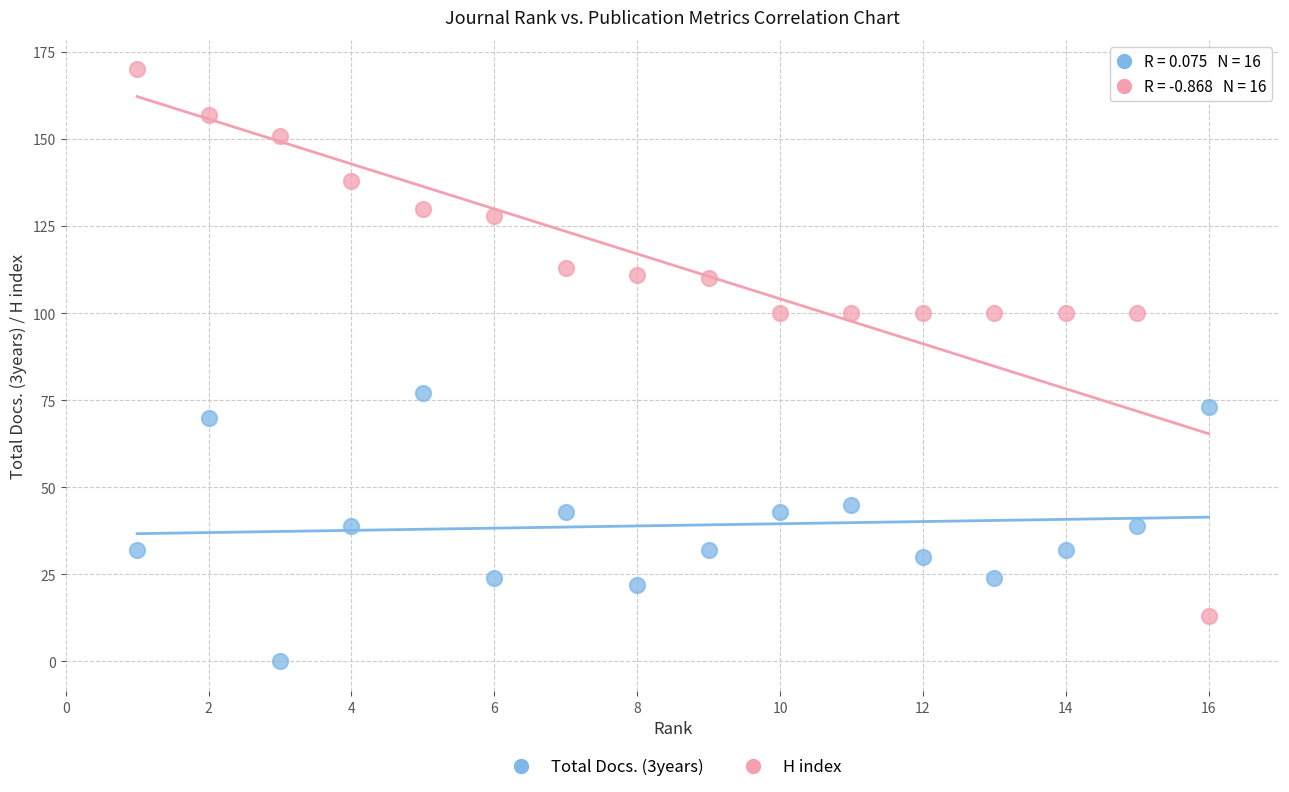

What are all the series names shown in the legend?

Total Docs. (3years), H index